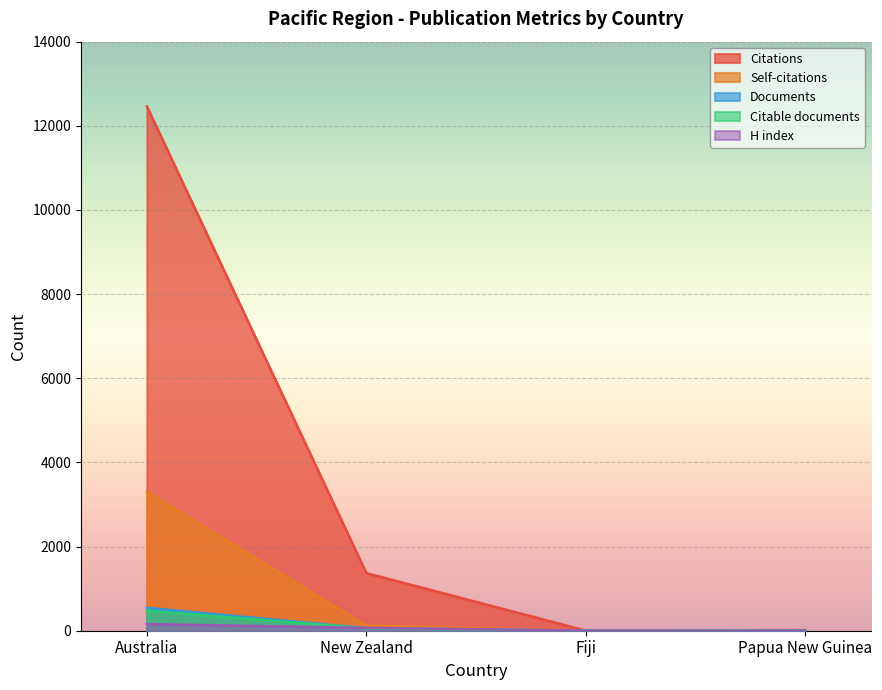

Which series has the largest total across all categories?

Citations